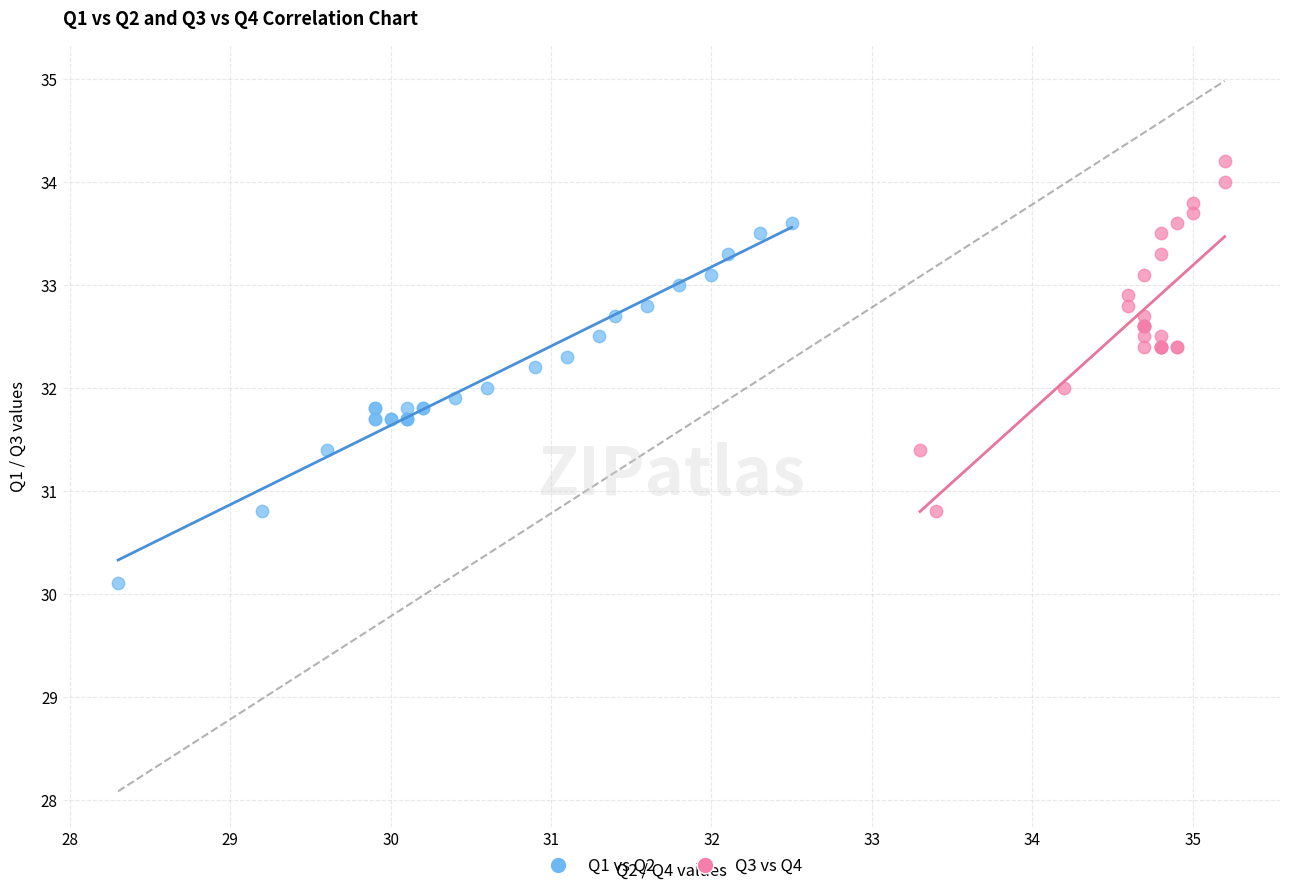

Which series reaches the maximum Y coordinate?

Q3 vs Q4